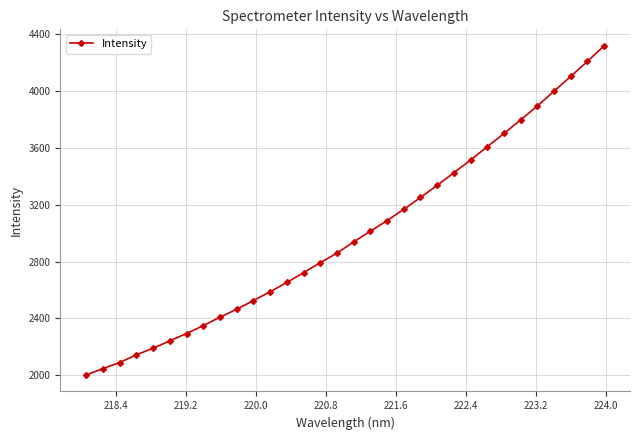

What is the value of the 15th point from the left?

2791.7